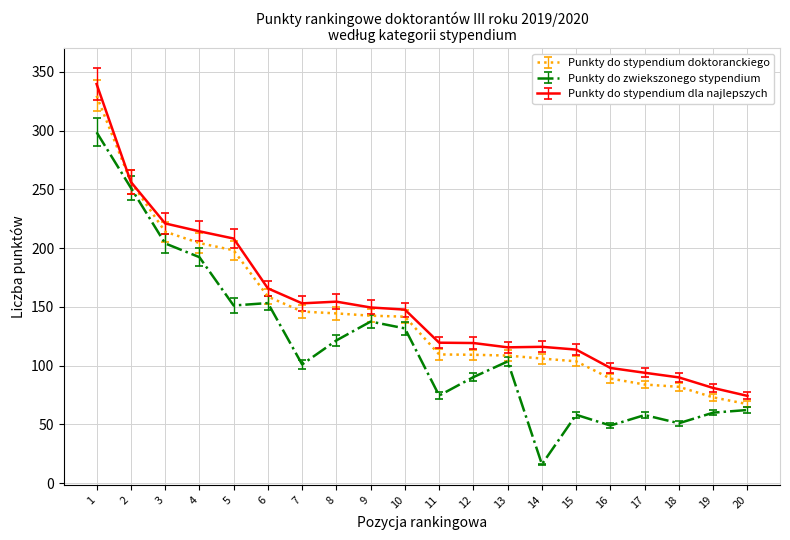

Does the chart have visible grid lines?

Yes